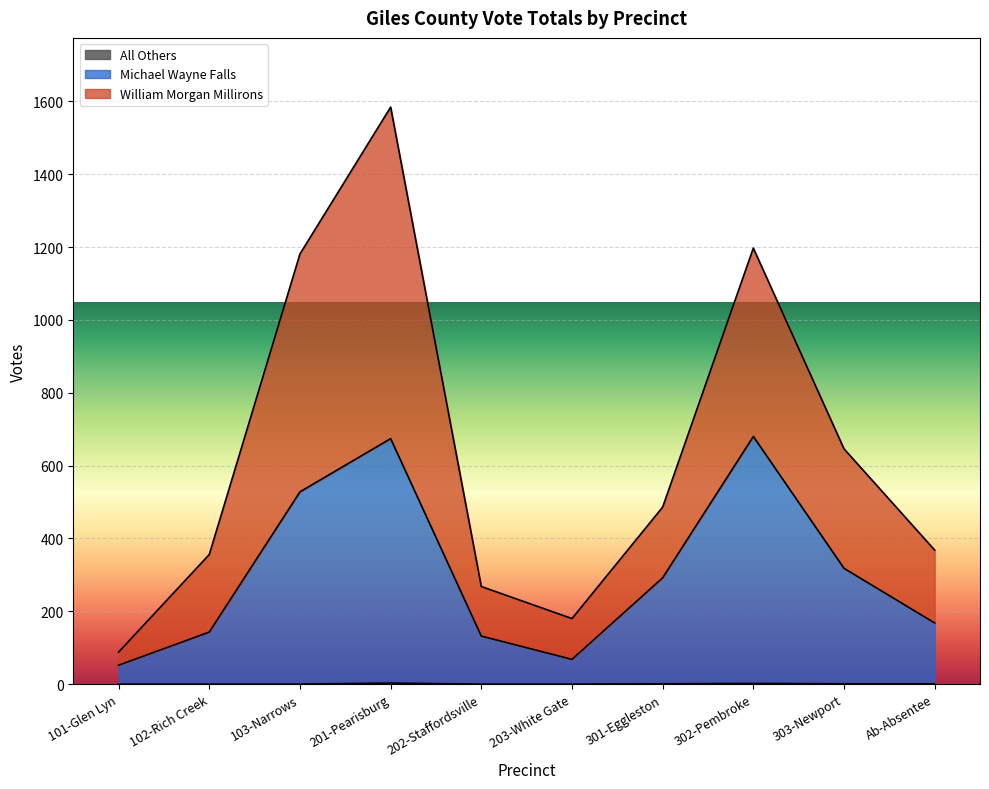

Reading left to right, what are all the values shown in this chart?

William Morgan Millirons: 101-Glen Lyn=88	102-Rich Creek=356	103-Narrows=1181	201-Pearisburg=1584	202-Staffordsville=268	203-White Gate=180	301-Eggleston=486	302-Pembroke=1197	303-Newport=646	Ab-Absentee=368
Michael Wayne Falls: 101-Glen Lyn=52	102-Rich Creek=143	103-Narrows=528	201-Pearisburg=674	202-Staffordsville=132	203-White Gate=68	301-Eggleston=292	302-Pembroke=680	303-Newport=318	Ab-Absentee=168
All Others: 101-Glen Lyn=0	102-Rich Creek=0	103-Narrows=0	201-Pearisburg=3	202-Staffordsville=0	203-White Gate=0	301-Eggleston=1	302-Pembroke=2	303-Newport=1	Ab-Absentee=1